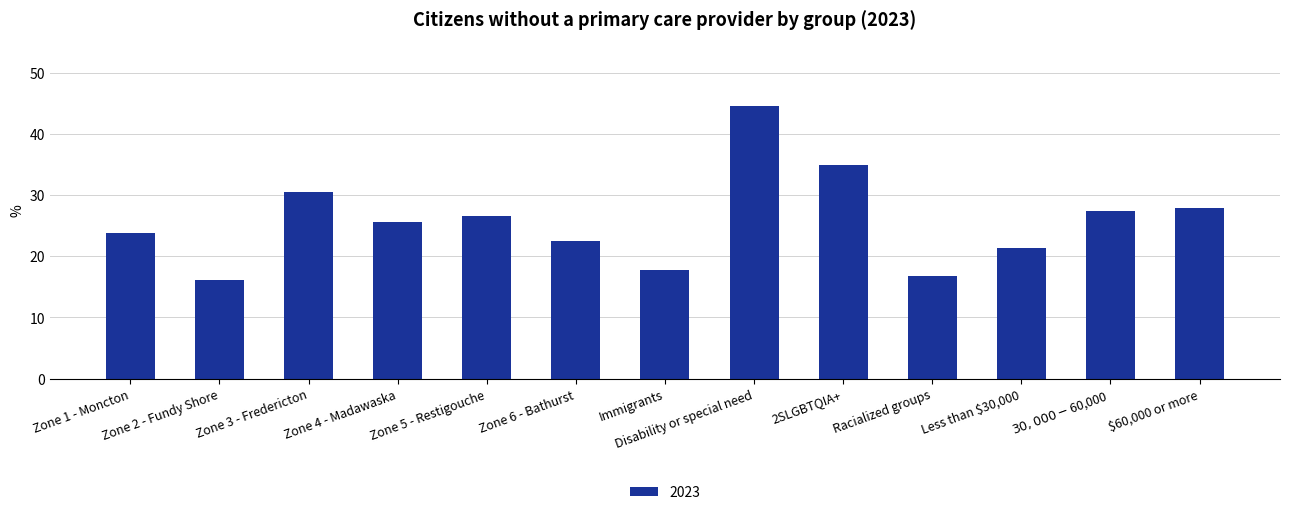

At which category does the chart reach its minimum across all series?

Zone 2 - Fundy Shore